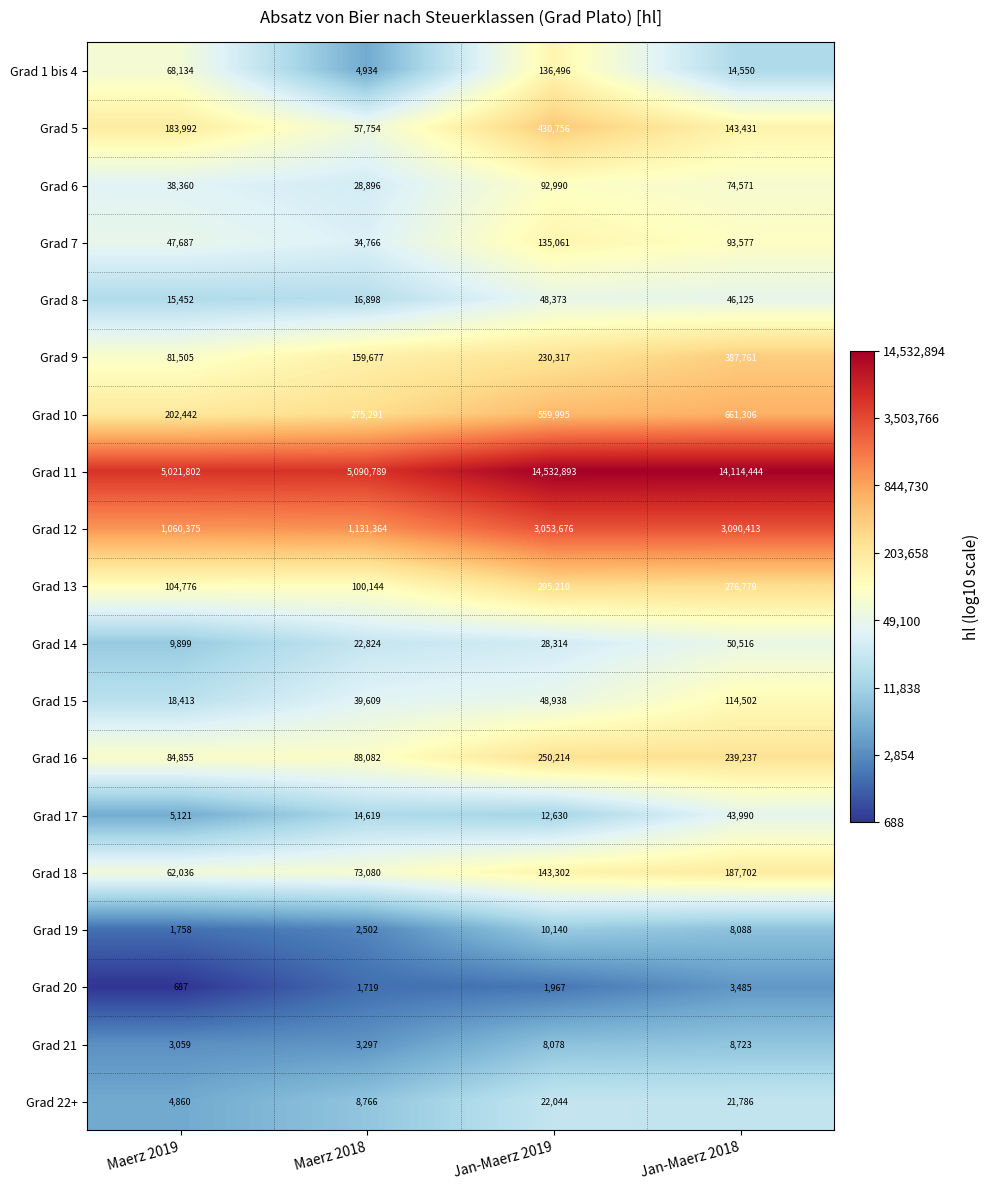

At Jan-Maerz 2018, list the series in order from largest to smallest.

Grad 11, Grad 12, Grad 10, Grad 9, Grad 13, Grad 16, Grad 18, Grad 5, Grad 15, Grad 7, Grad 6, Grad 14, Grad 8, Grad 17, Grad 22+, Grad 1 bis 4, Grad 21, Grad 19, Grad 20